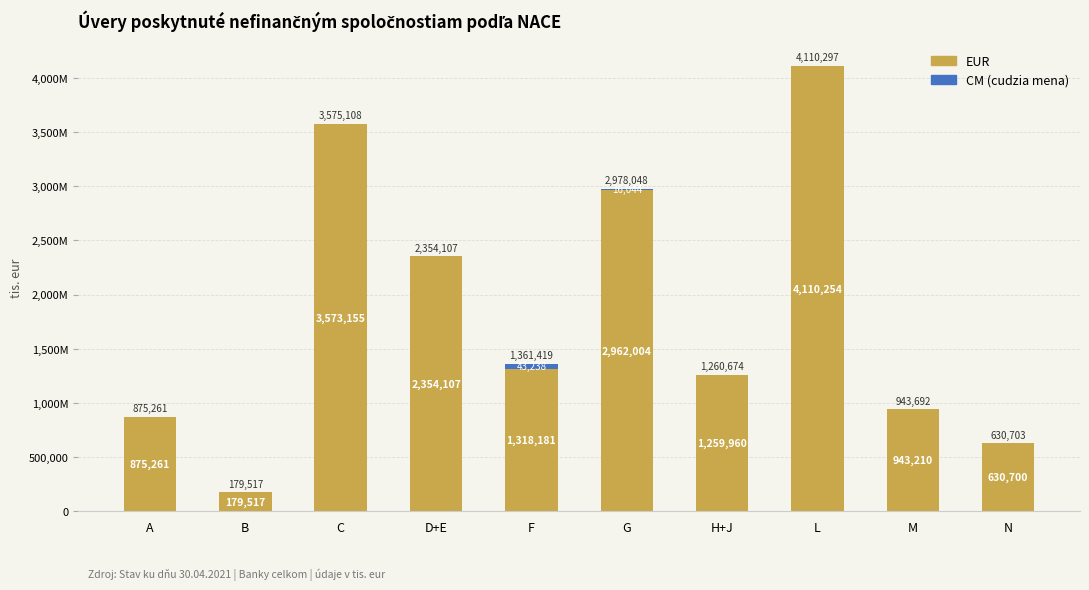

What is the label of the 4th bar from the left?

D+E